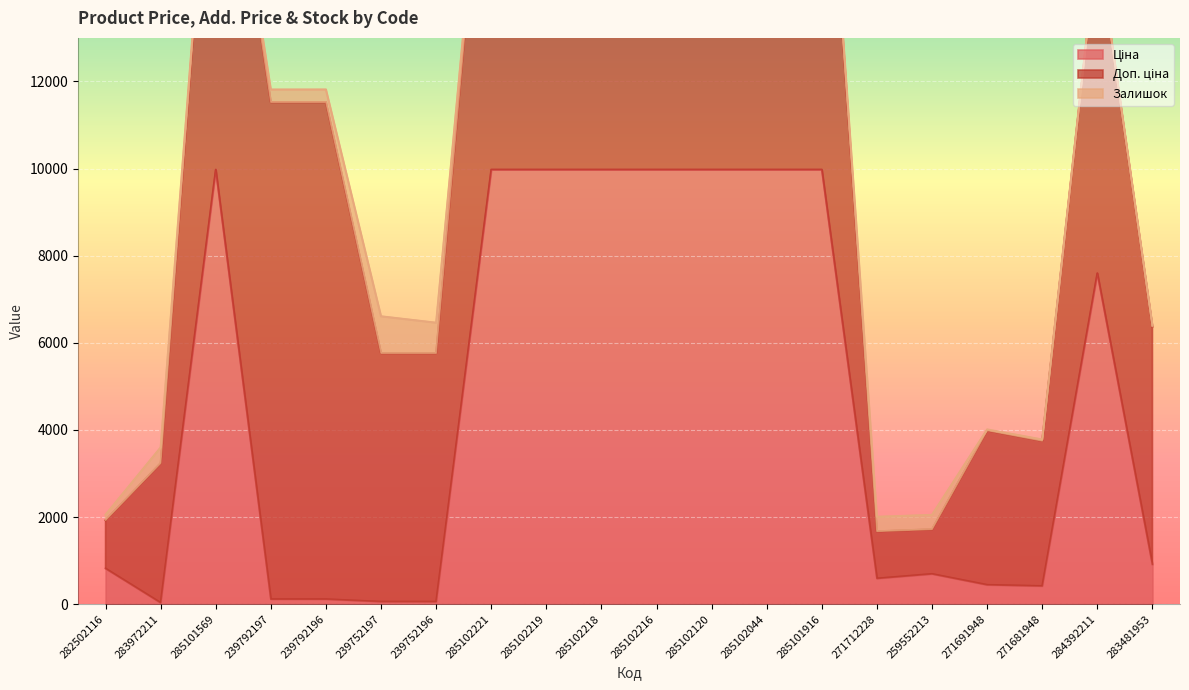

What is the difference between the maximum and second lowest values in the Ціна series?

9917.9